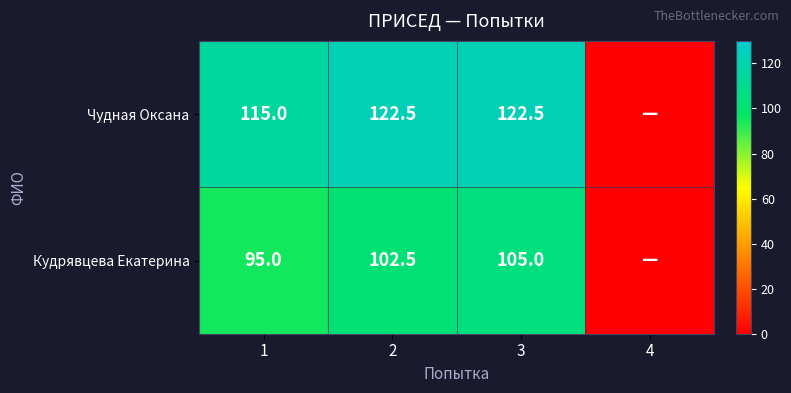

Rank the series at 1 from lowest to highest value.

Кудрявцева Екатерина, Чудная Оксана